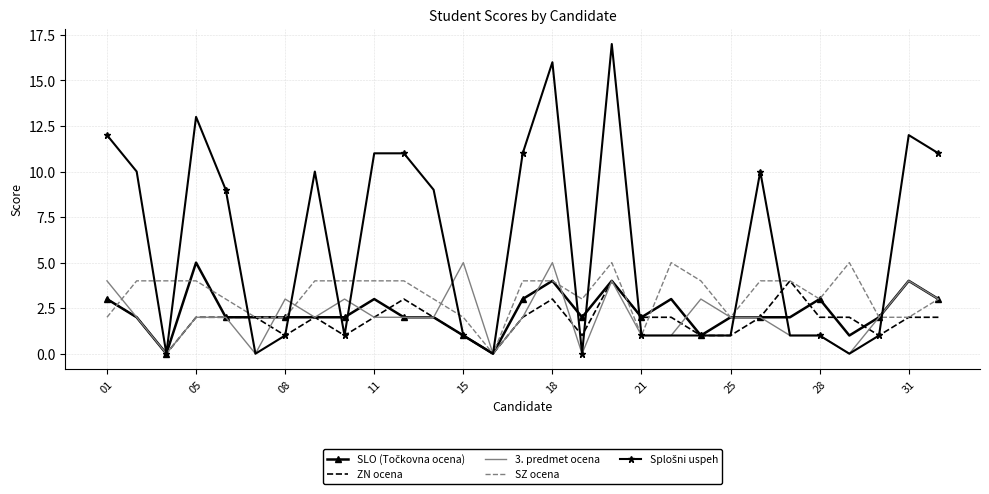

Is it true that 3. predmet ocena equals 0 at 21?

False